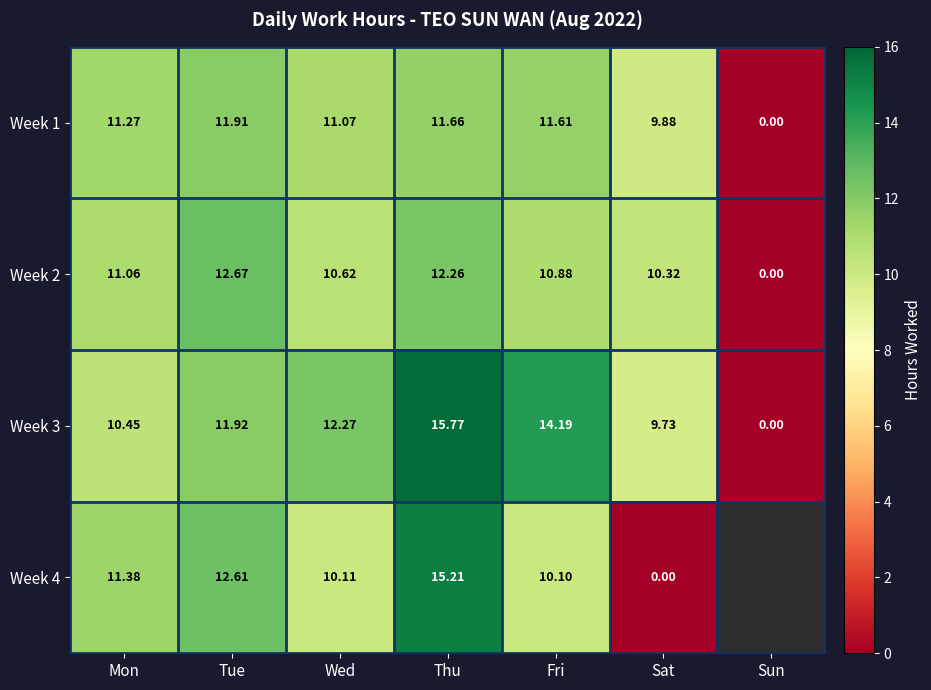

At how many categories does at least one series exceed 7?

6